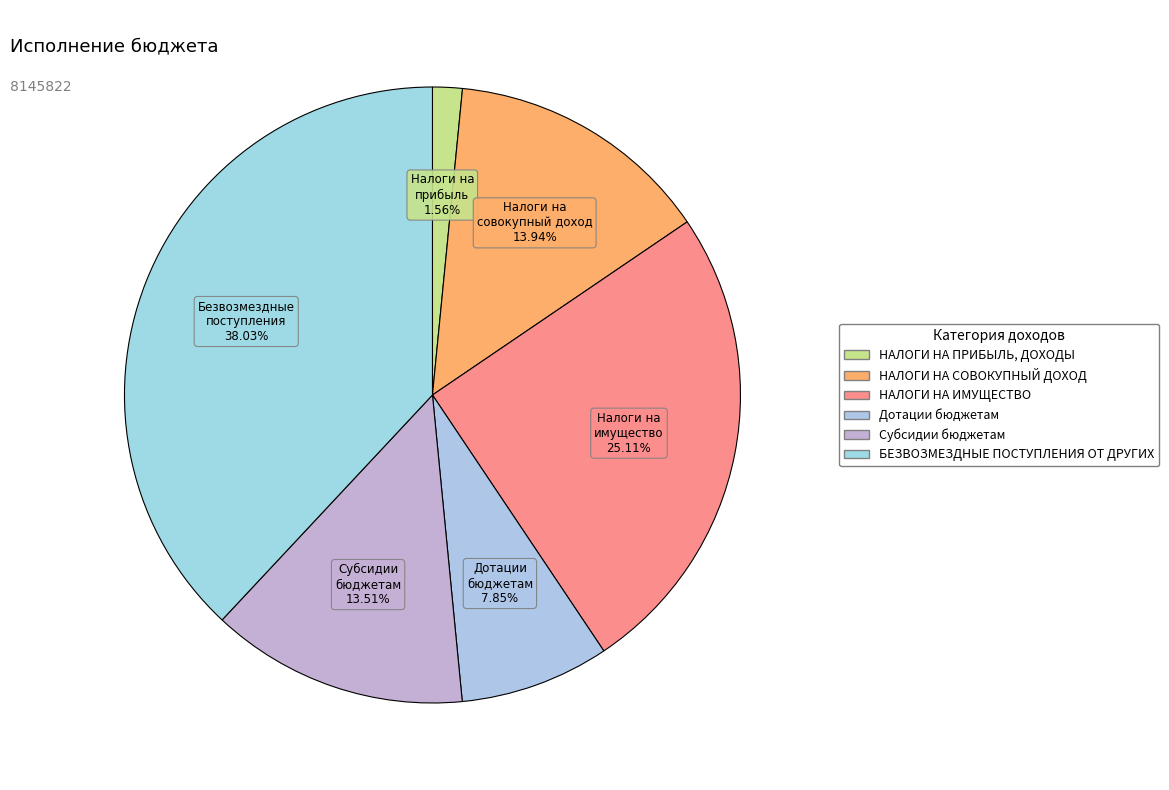

Do БЕЗВОЗМЕЗДНЫЕ ПОСТУПЛЕНИЯ ОТ ДРУГИХ and НАЛОГИ НА СОВОКУПНЫЙ ДОХОД together represent more than half of the pie?

Yes